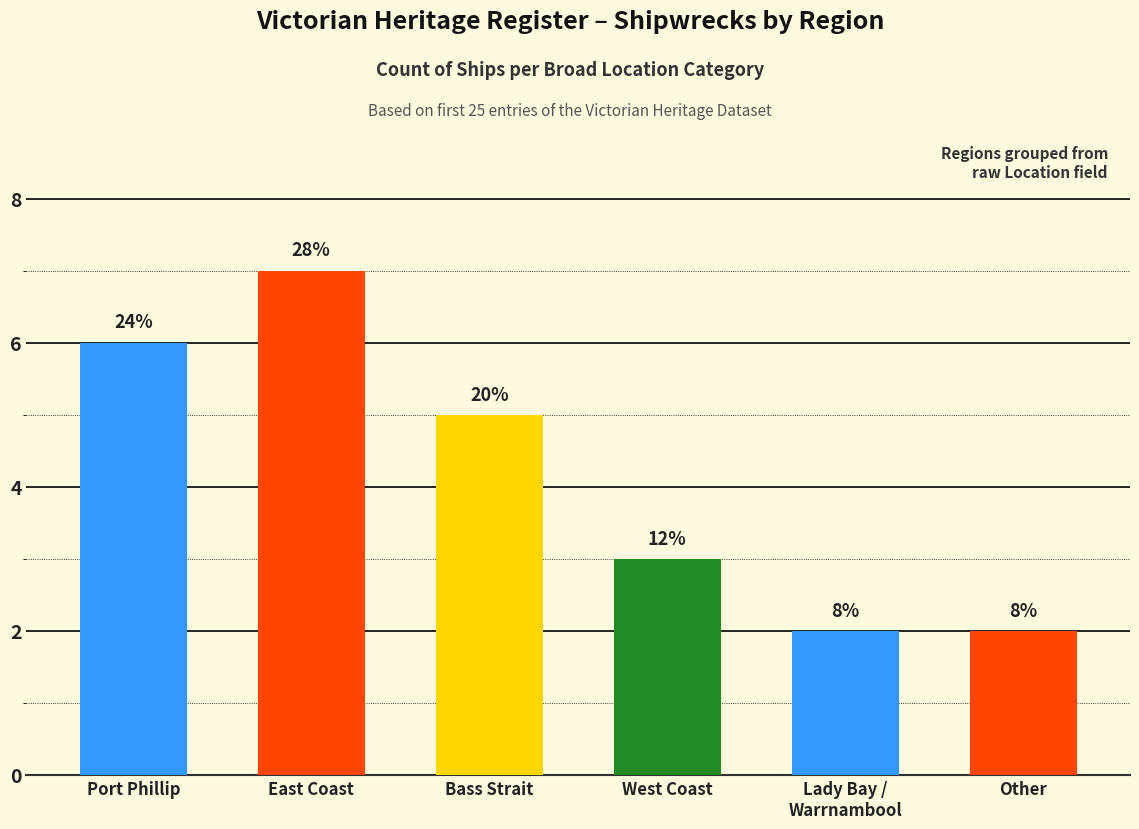

Does the chart contain stacked bars?

No